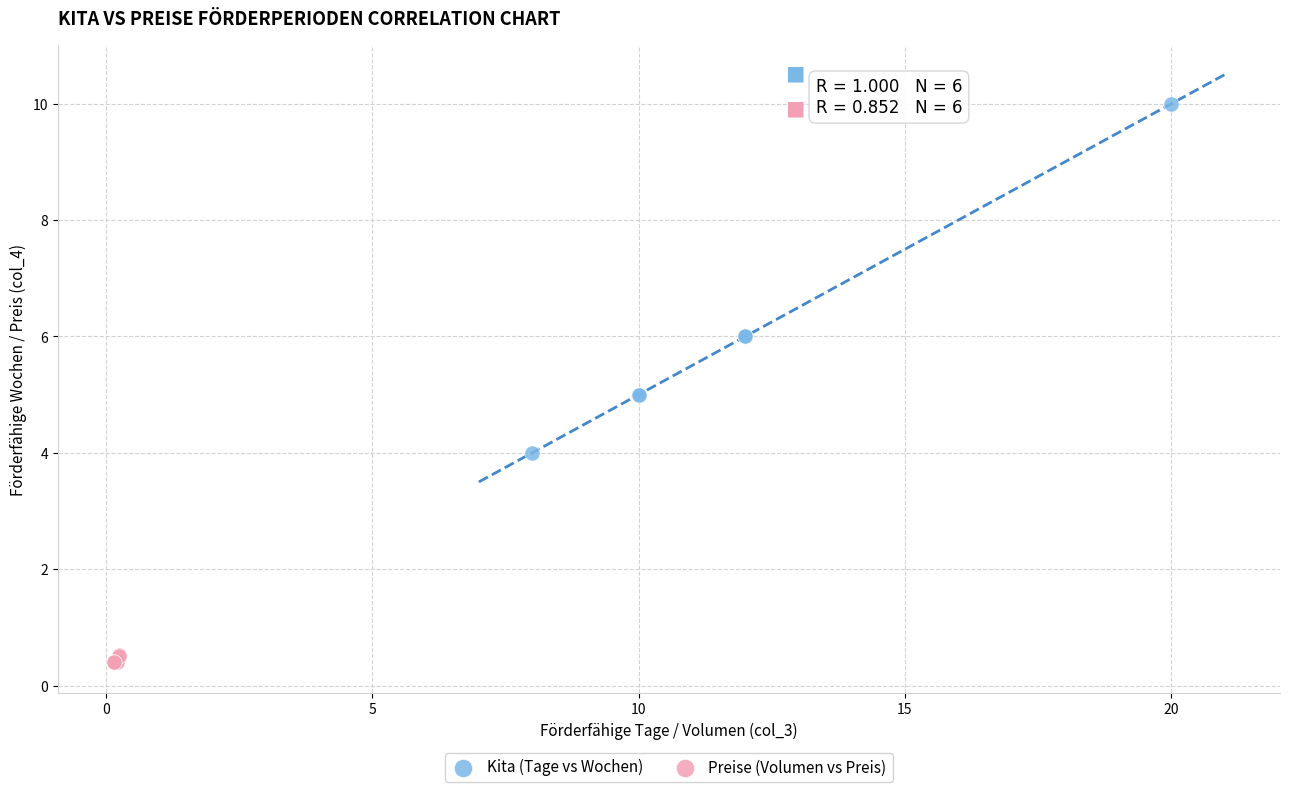

What are all the series names shown in the legend?

Kita (Tage vs Wochen), Preise (Volumen vs Preis)